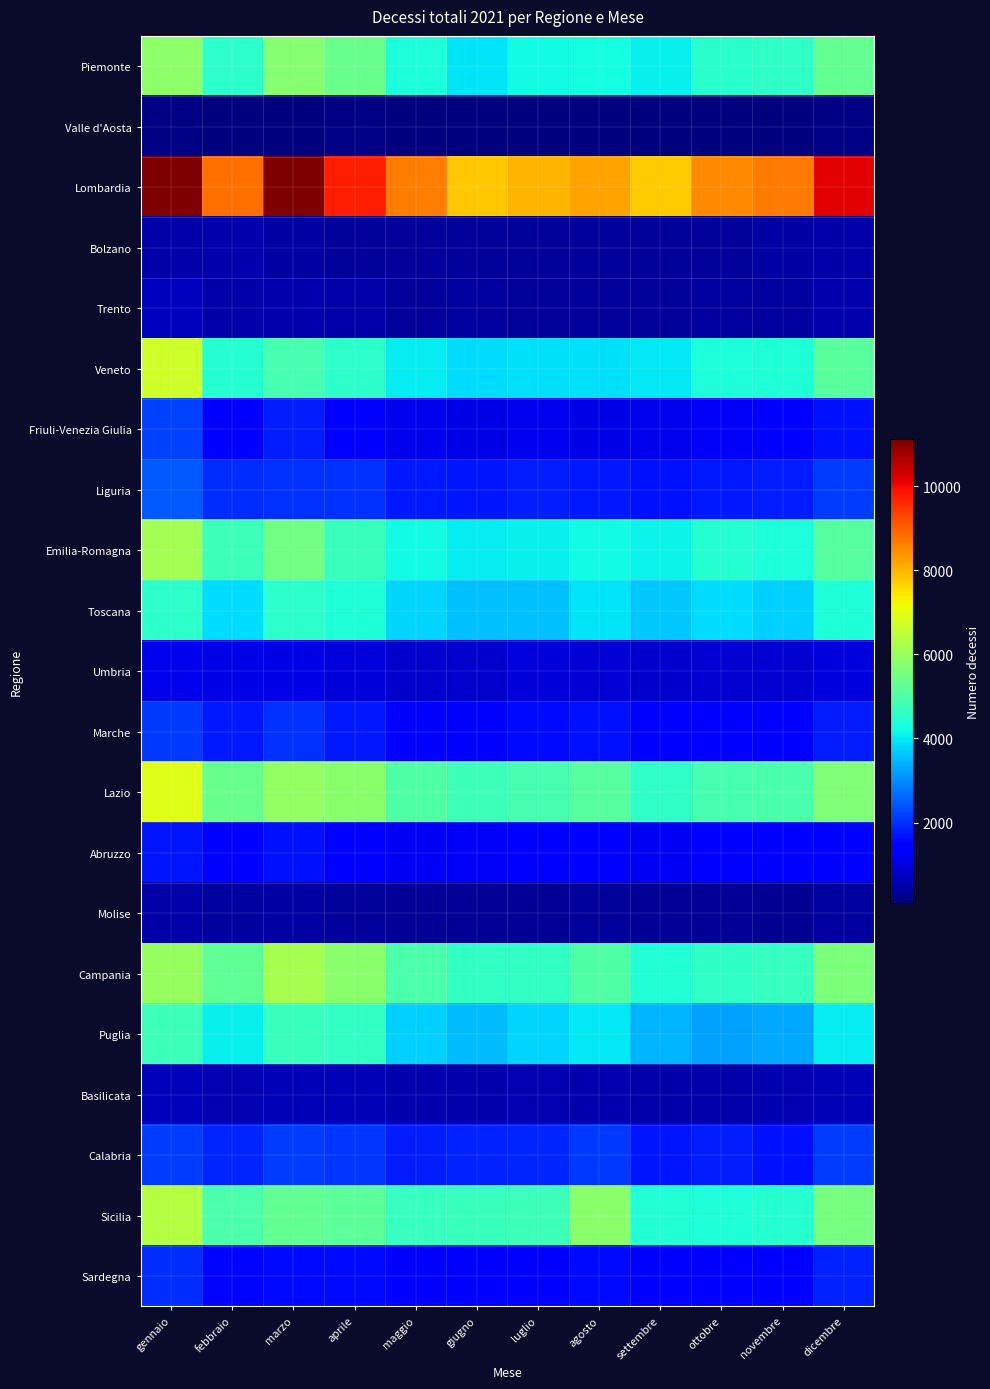

What is the difference between the highest and lowest values at agosto?

8083